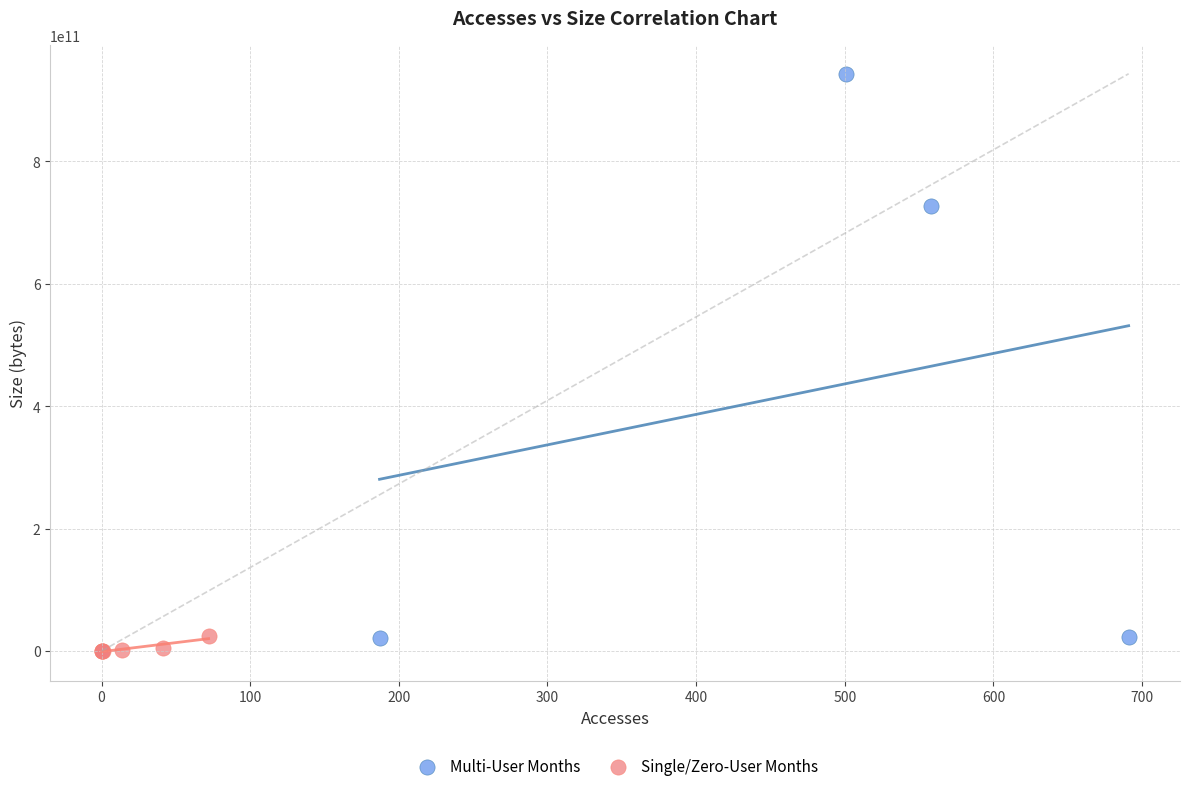

Which series has the widest spread of Y values?

Multi-User Months